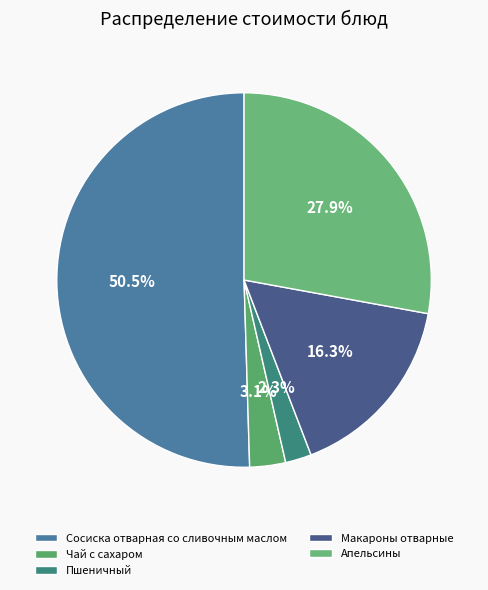

Which slice is the smallest?

Пшеничный